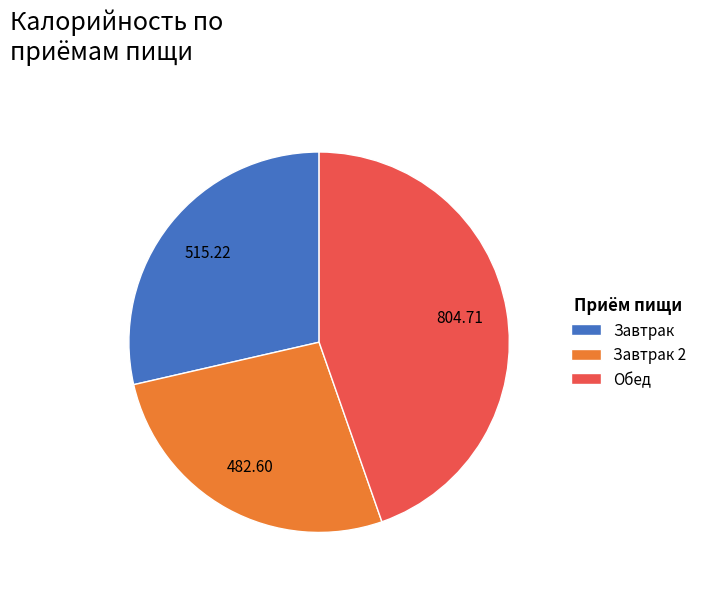

The Обед slice represents 45% of the pie. True or false?

True